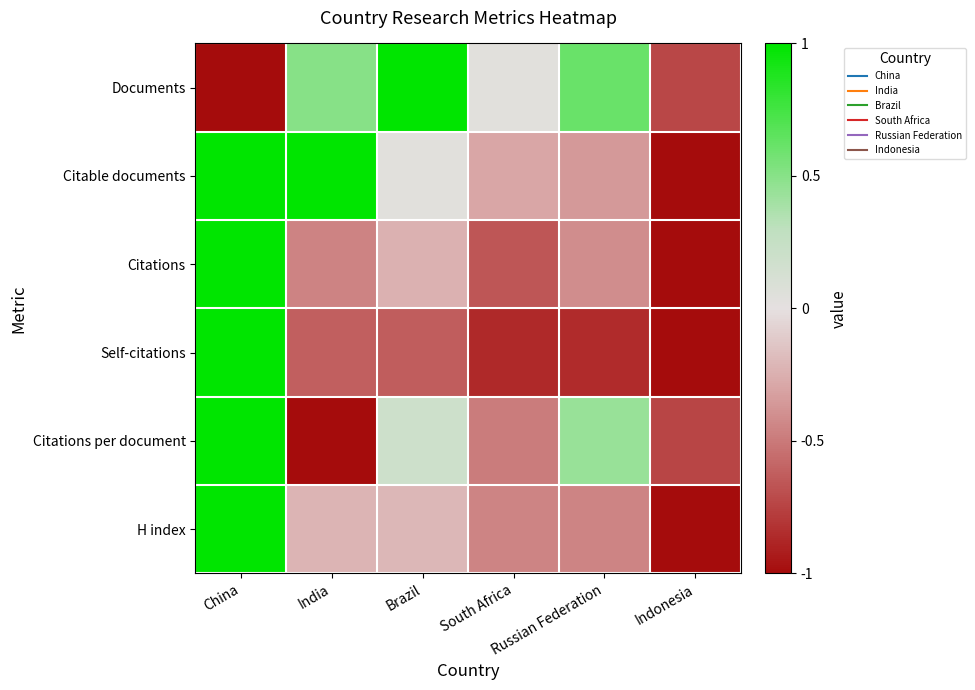

Which label corresponds to the largest value in the chart?

Brazil